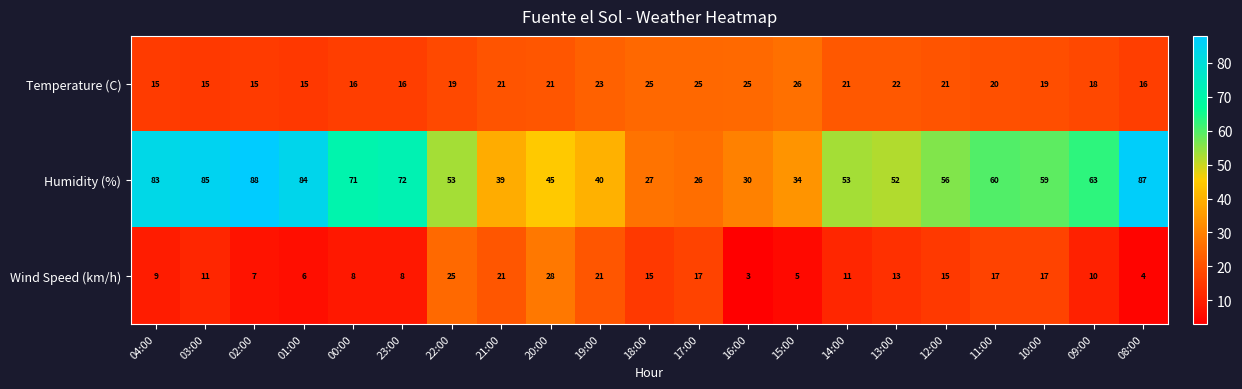

Which series has the largest total across all categories?

Humidity (%)